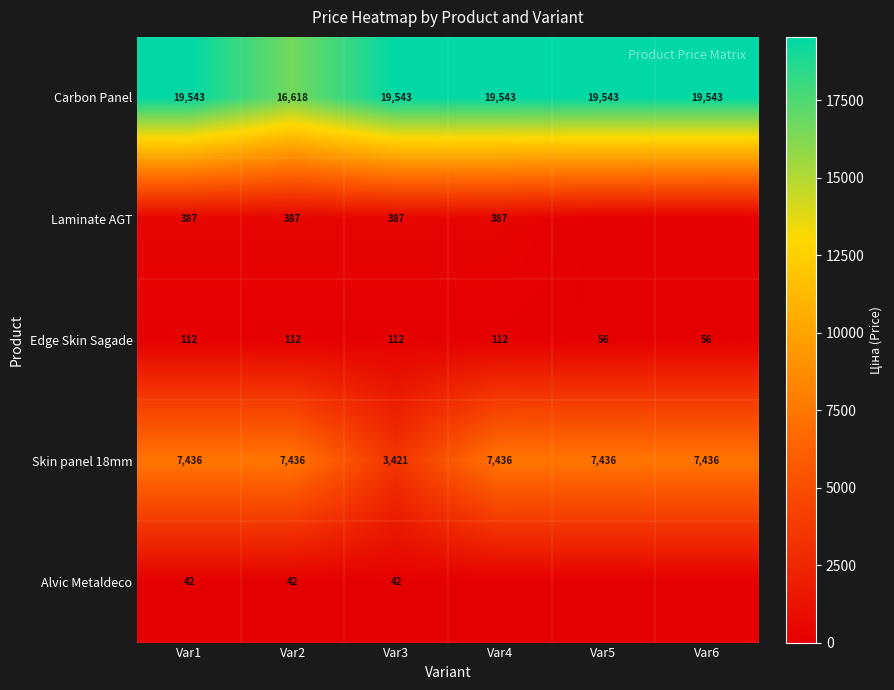

Which category has the lowest value in the Carbon Panel series?

Var2